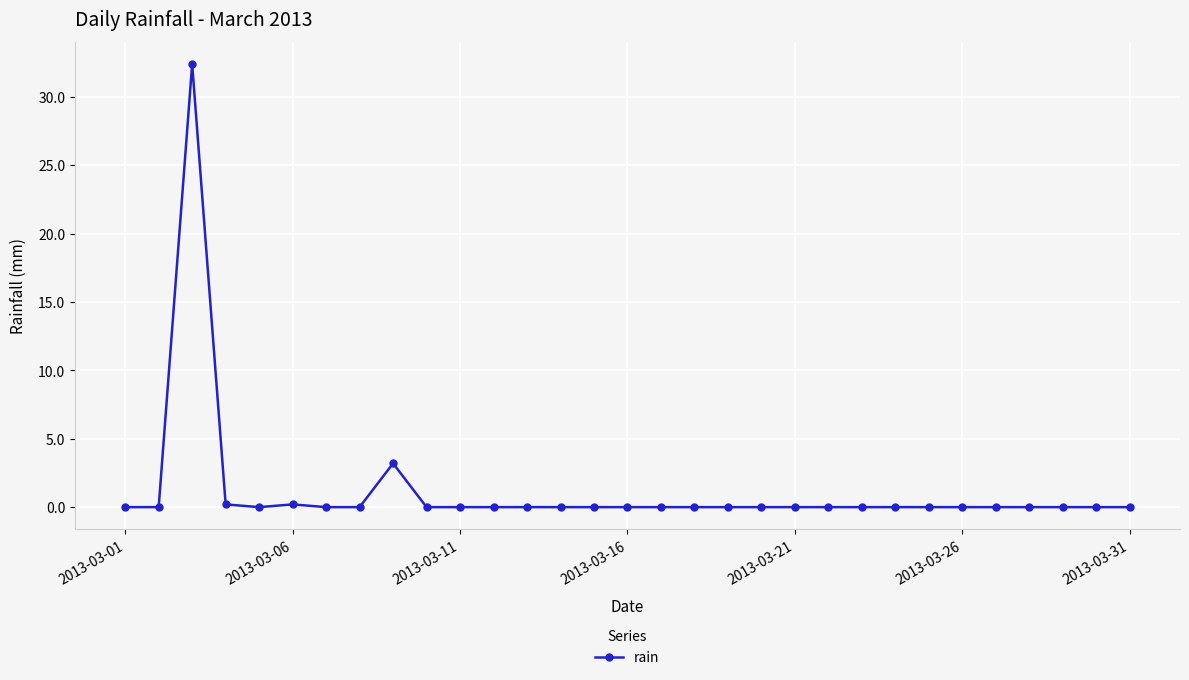

What is the difference between the maximum and second lowest values?

32.4